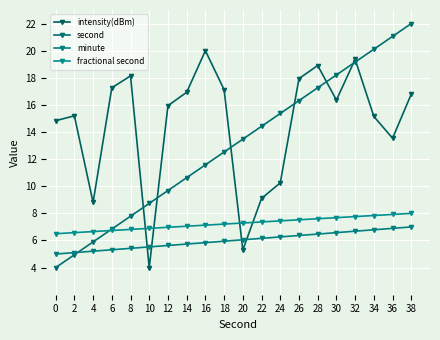

Between which two adjacent categories do intensity(dBm) and second first intersect?

8 and 10